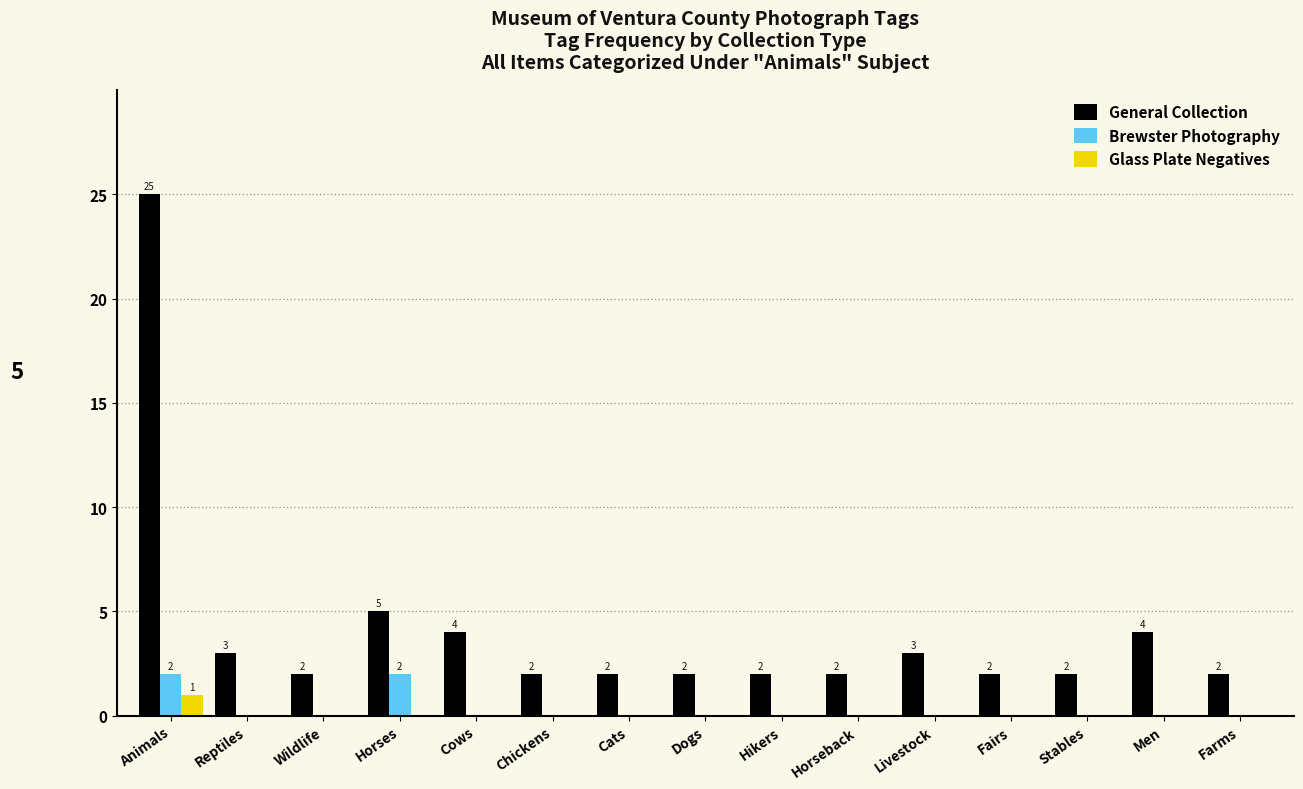

At which category does the chart reach its peak across all series?

Animals